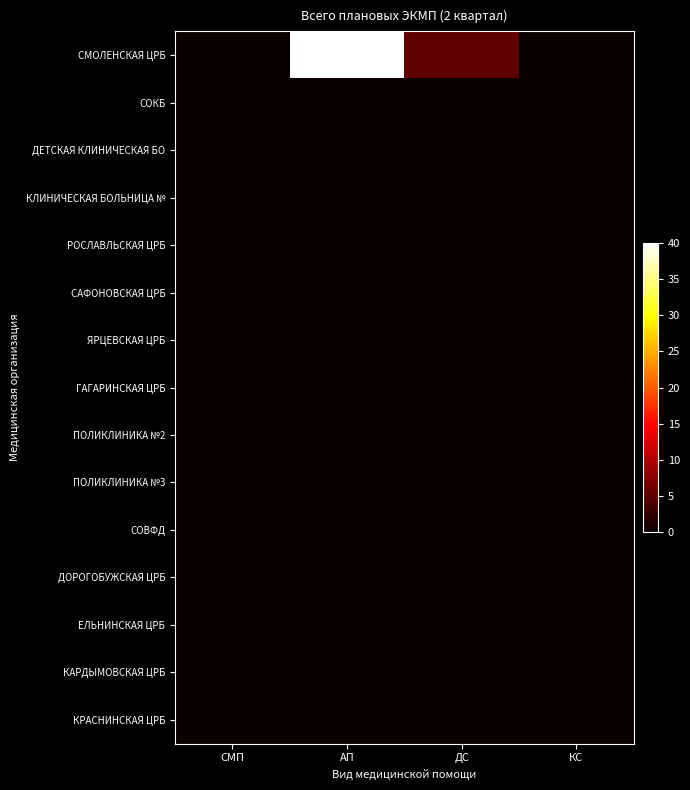

What is the difference between the highest and lowest values at АП?

40